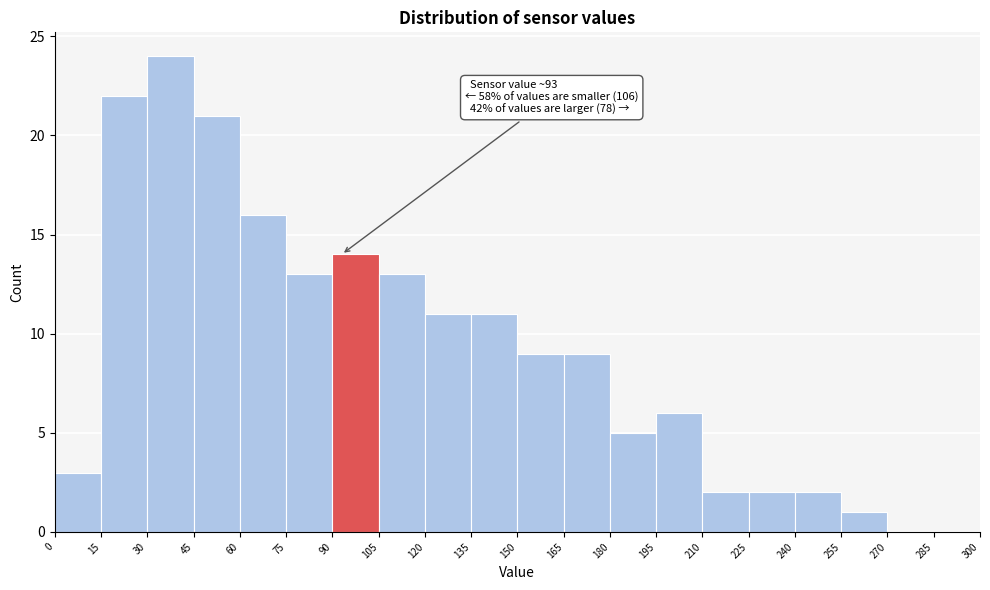

Over which range of the x-axis is the bar tallest?

30 to 45